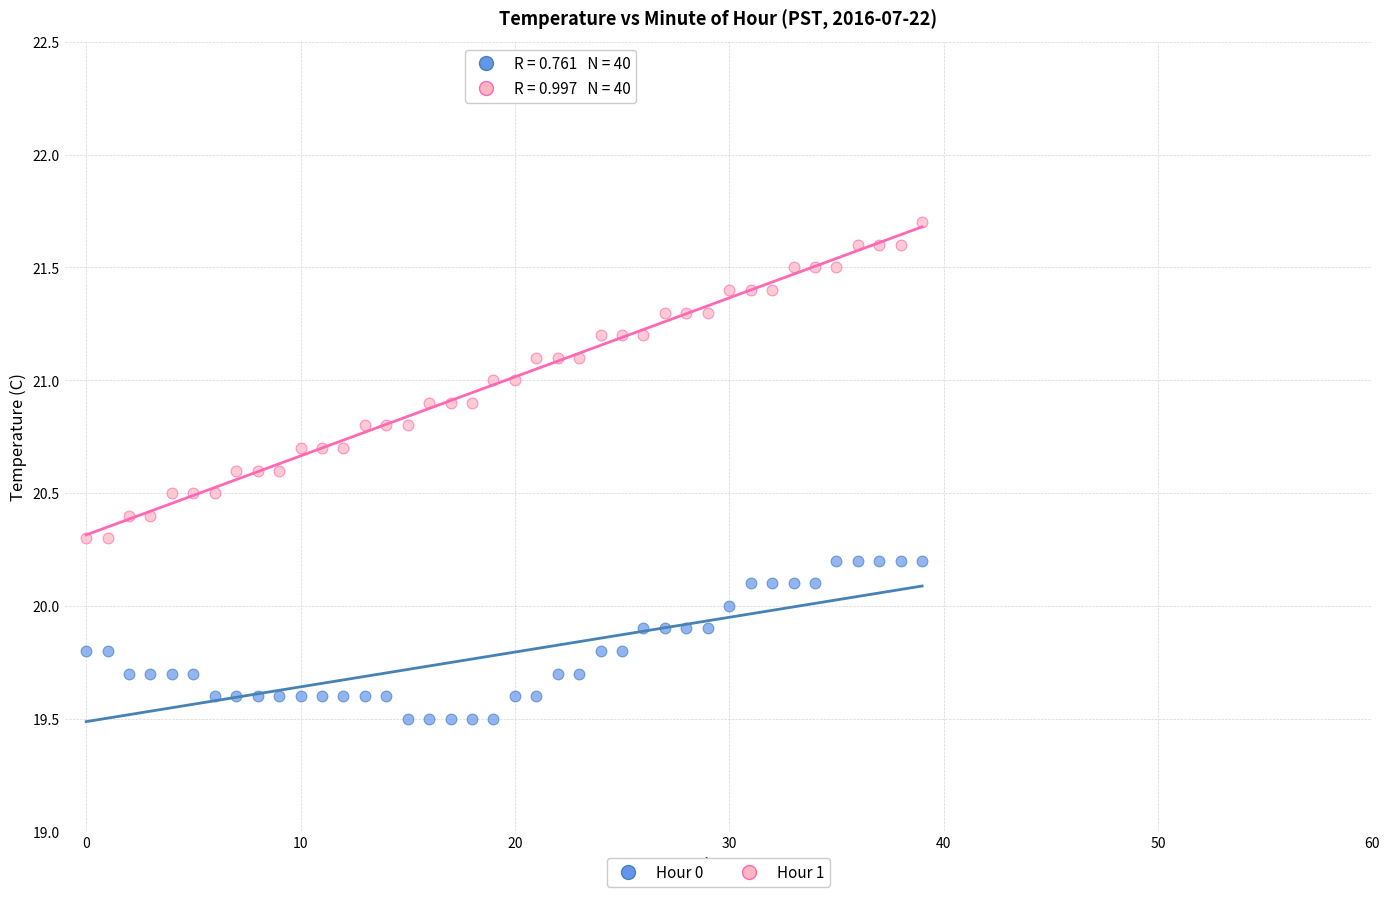

What are all the series names shown in the legend?

Hour 0, Hour 1